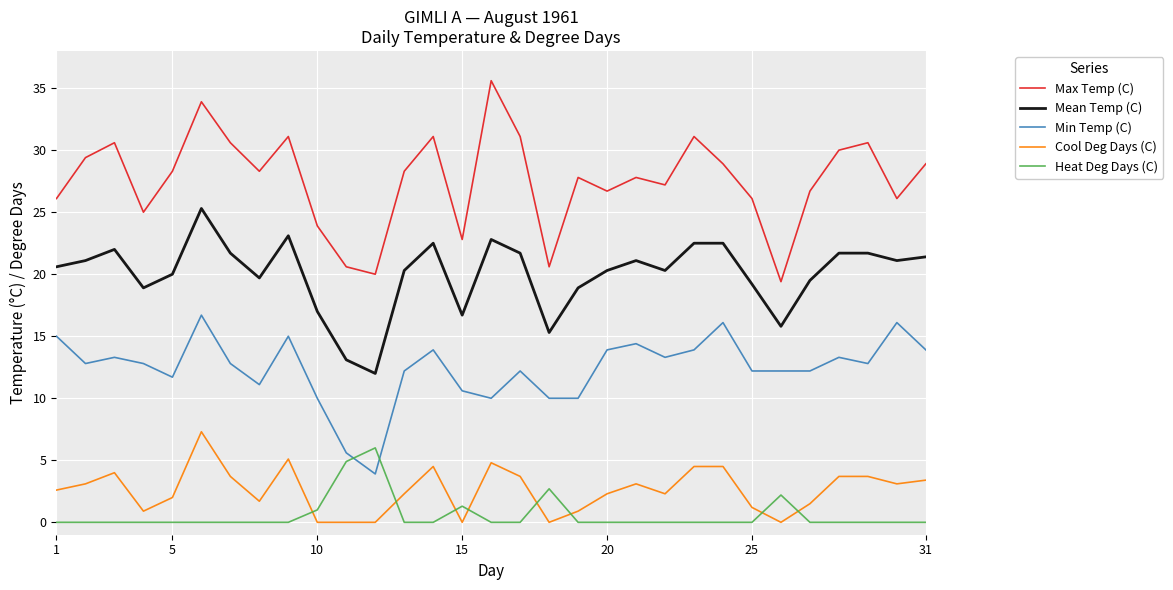

Which series has the largest total across all categories?

Max Temp (C)